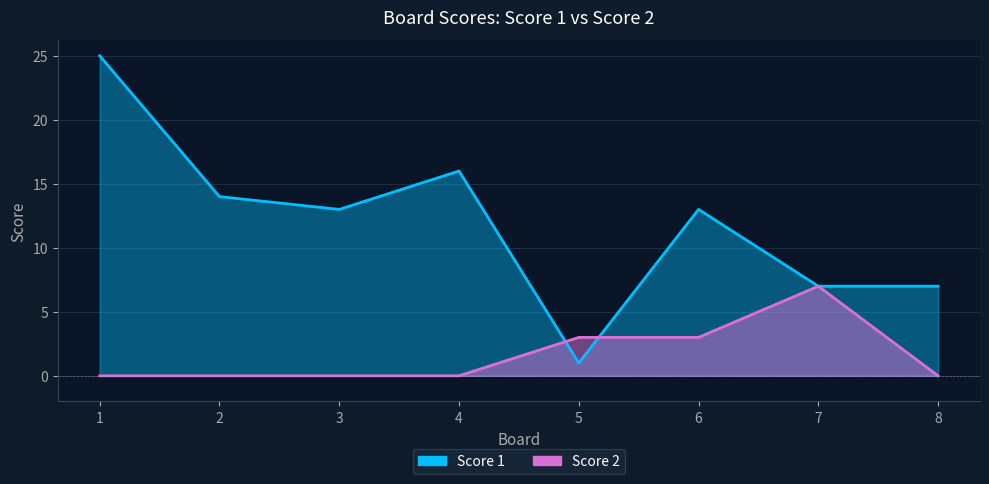

The Score 2 series shows 0 at 4. True or false?

True